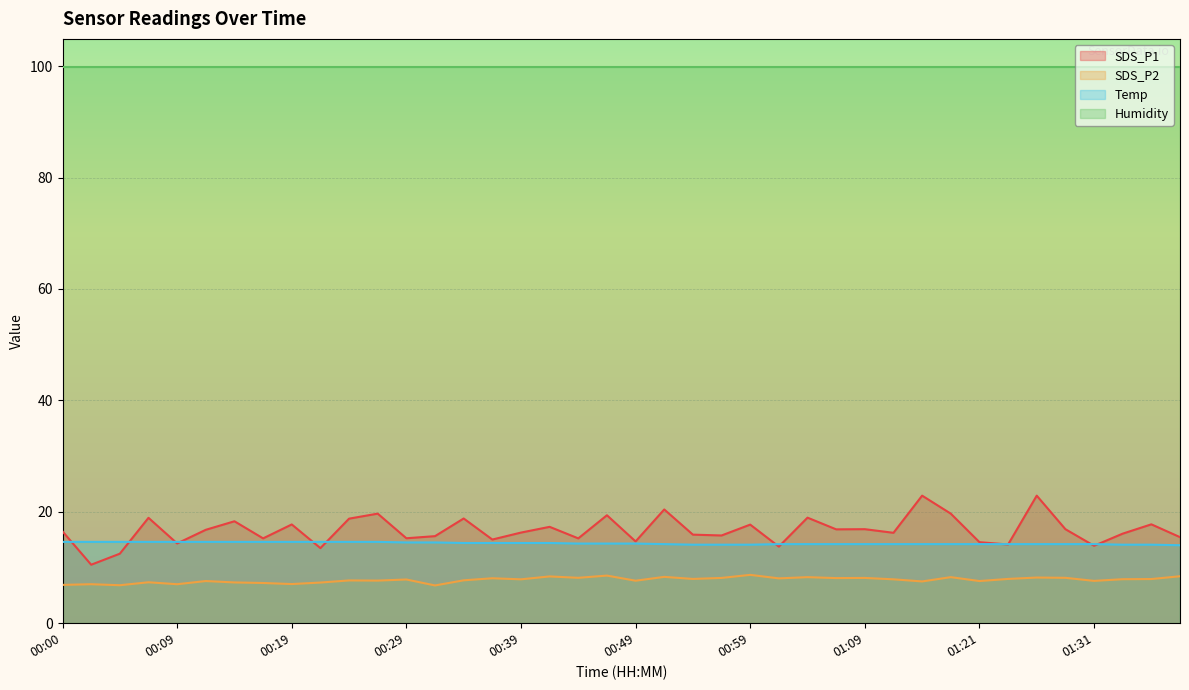

What are all the series names shown in the legend?

SDS_P1, SDS_P2, Temp, Humidity